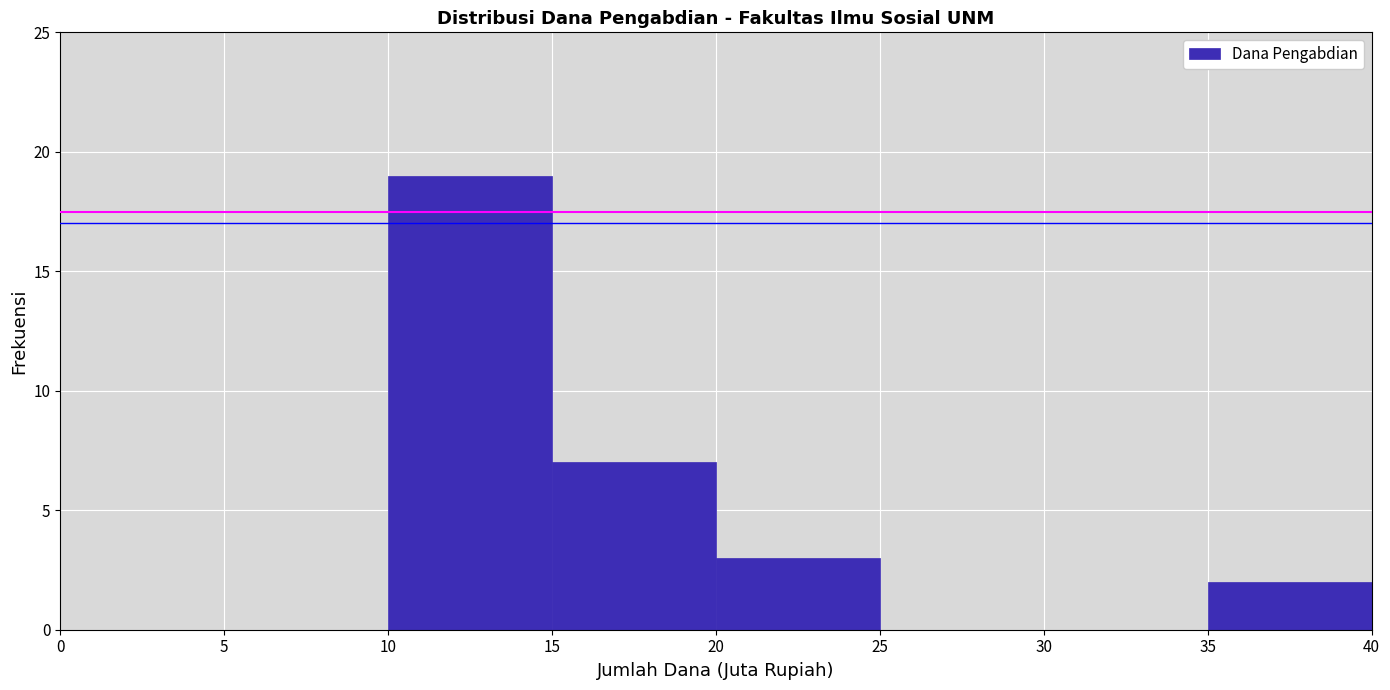

Reading left to right, transcribe this chart: for each bar, give the range it covers on the x-axis and its height. The values are not printed on the chart, so give them approximately, as read against the axis.

0 to 5: 0
5 to 10: 0
10 to 15: 19
15 to 20: 7
20 to 25: 3
25 to 30: 0
30 to 35: 0
35 to 40: 2